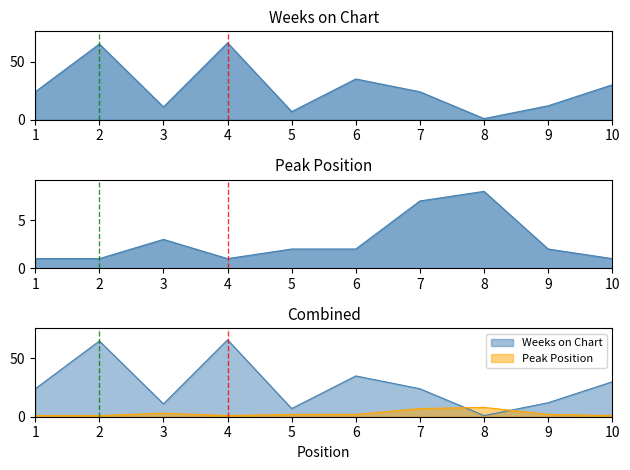

What is the difference between the Peak Position values at 9 and 1?

1